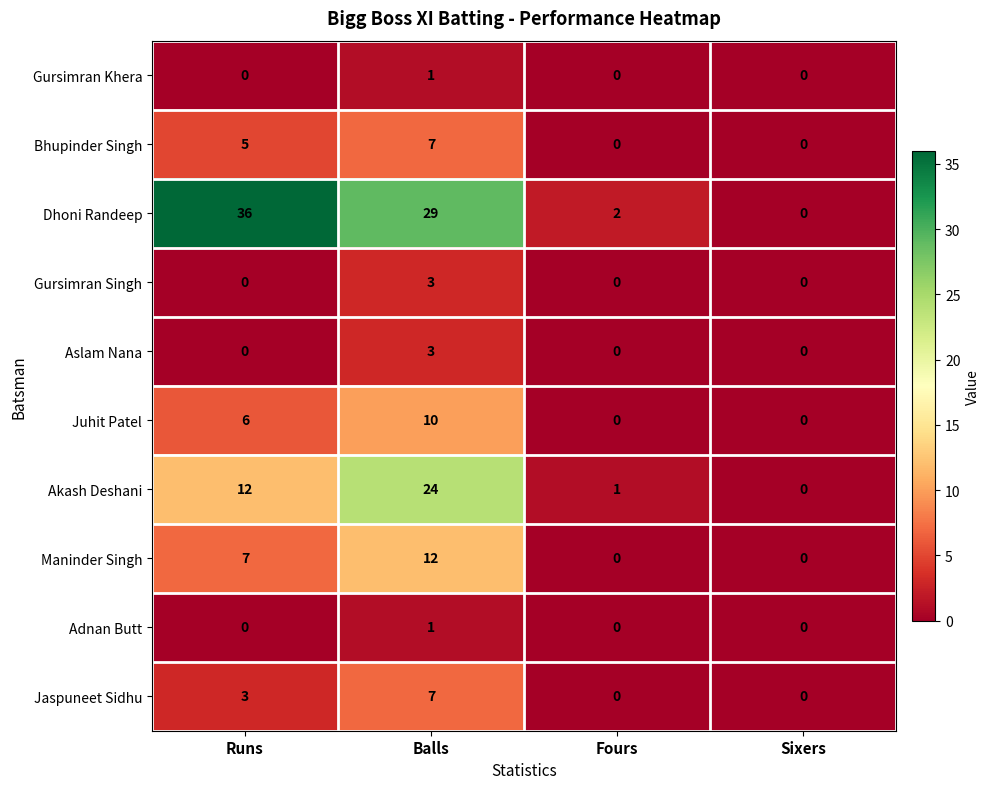

At how many categories does at least one series exceed 16?

2